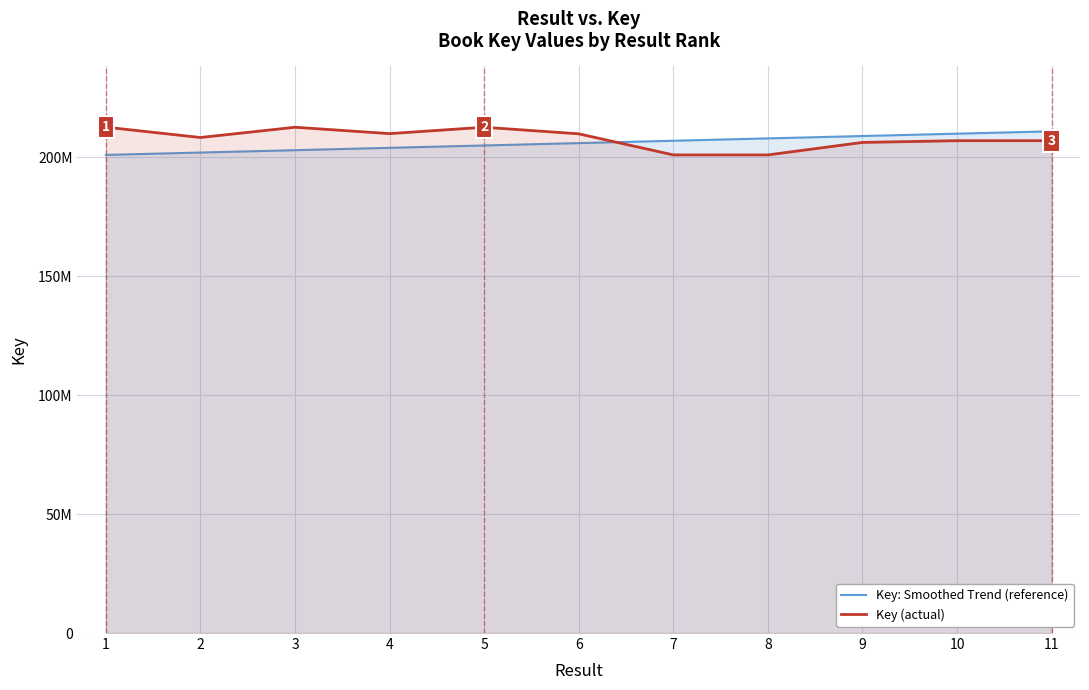

True or false: Key: Smoothed Trend (reference) has a value of 312170942.9 at 9.

False